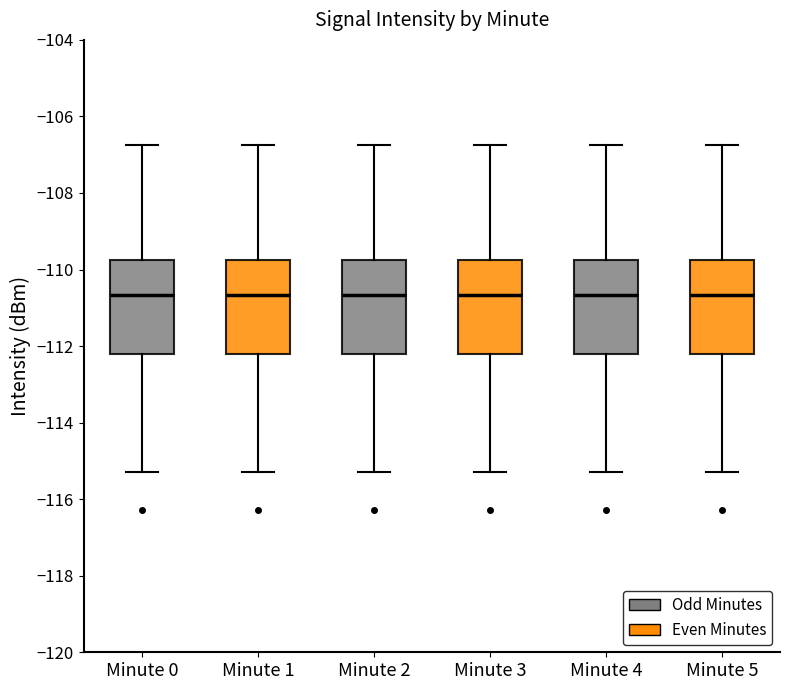

Where does the upper whisker of the box for Minute 0 end on the y-axis? The values are not printed on the chart, so give them approximately, as read against the axis.

-106.8